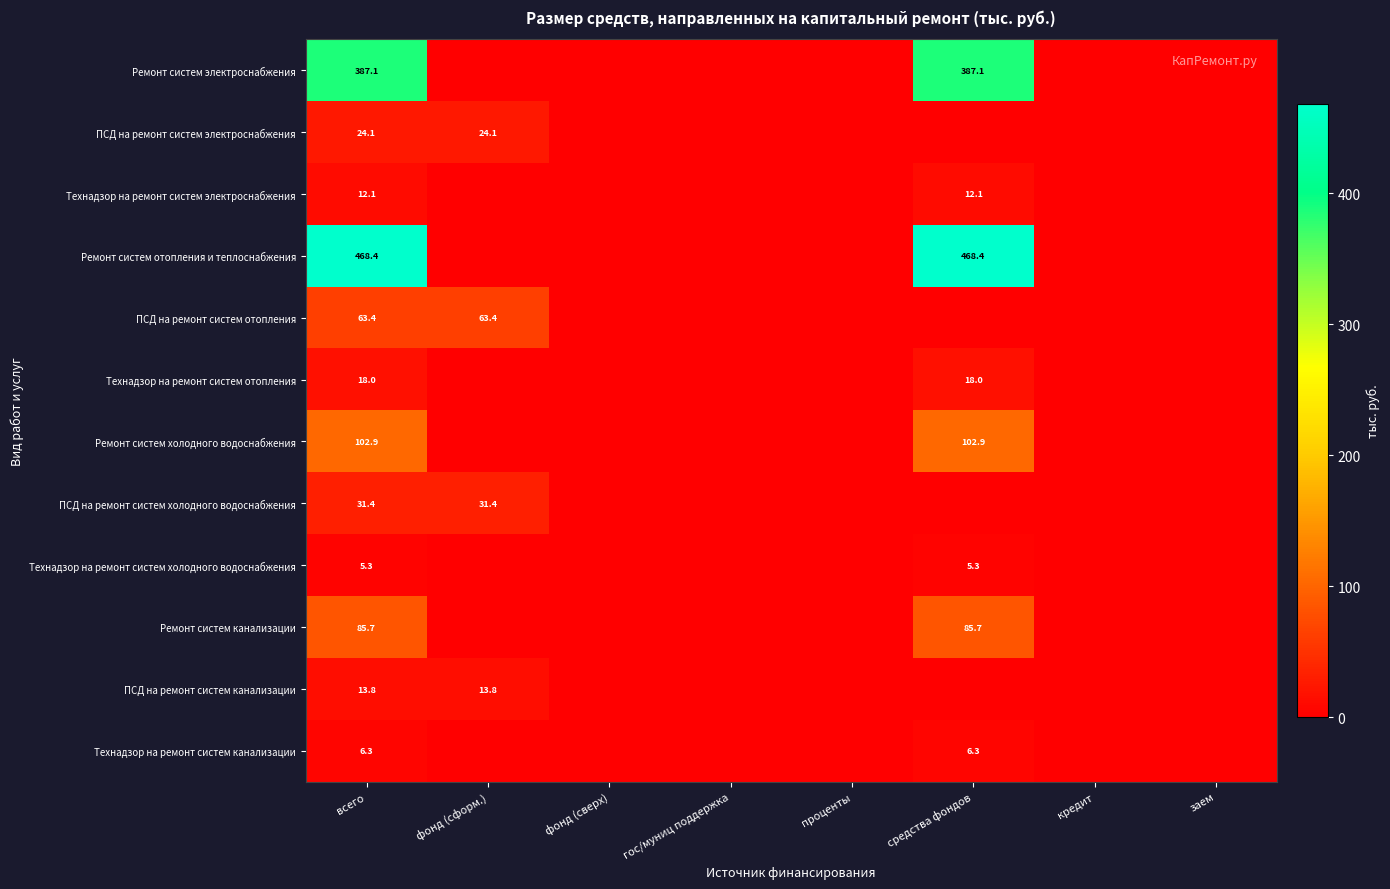

The value of ПСД на ремонт систем холодного водоснабжения at всего is 31.4. True or false?

True